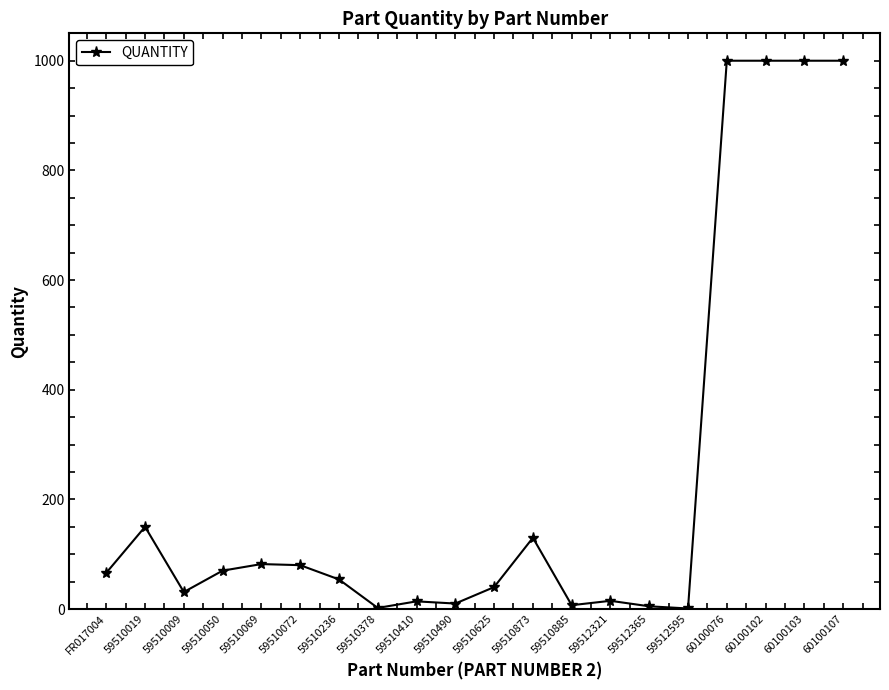

What is the sum of all values?

4757